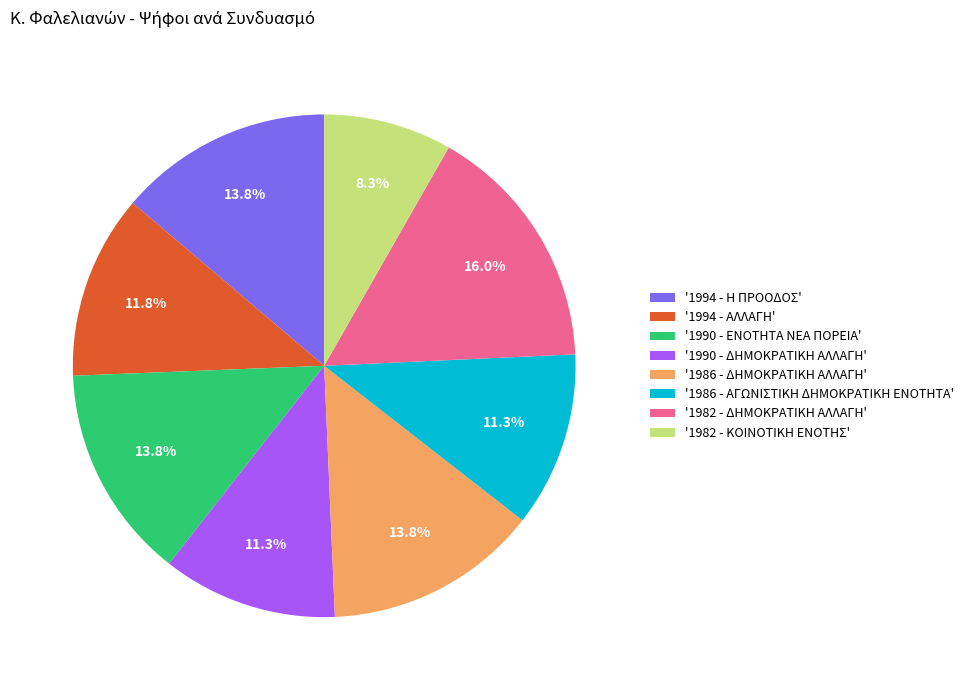

What percentage do '1982 - ΔΗΜΟΚΡΑΤΙΚΗ ΑΛΛΑΓΗ' and '1990 - ΕΝΟΤΗΤΑ ΝΕΑ ΠΟΡΕΙΑ' together represent?

29.8%